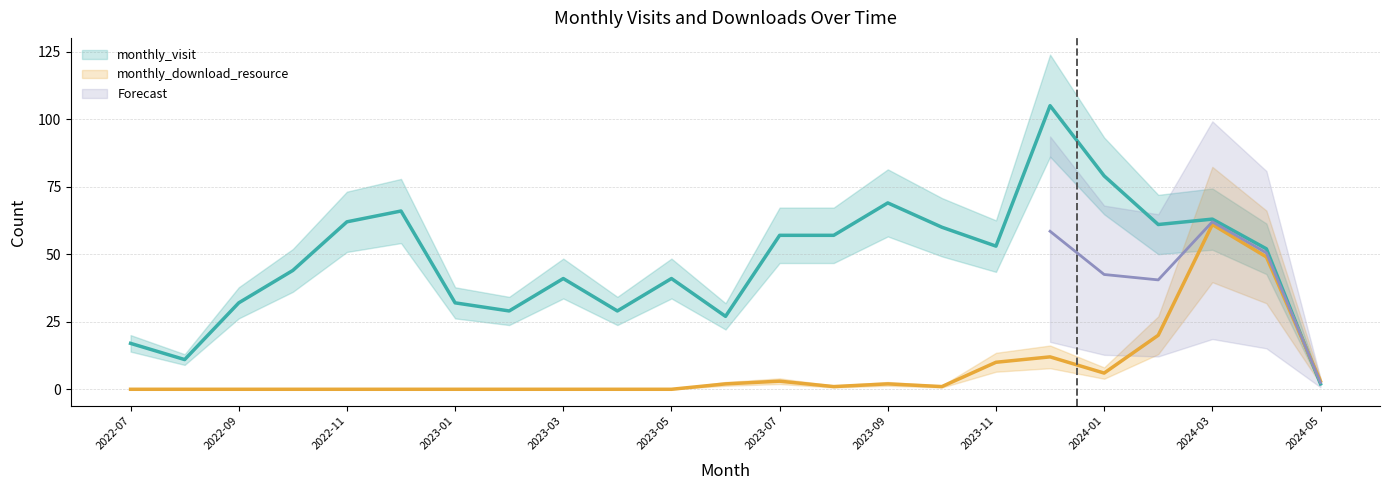

True or false: monthly_visit has more than 0 points higher than both neighbors.

True